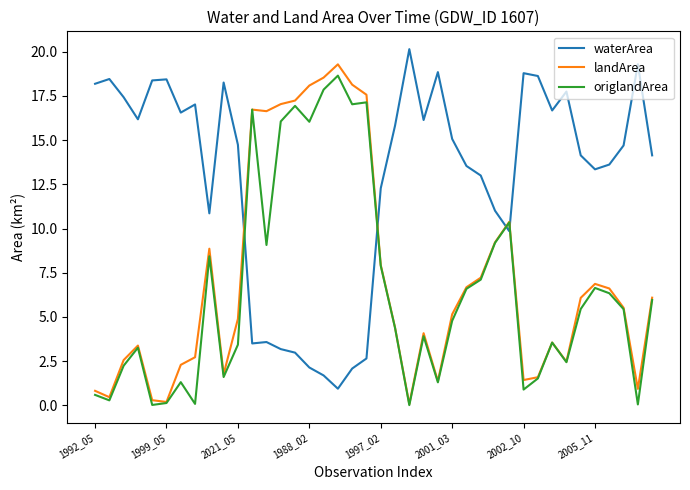

Which series has the largest total across all categories?

waterArea